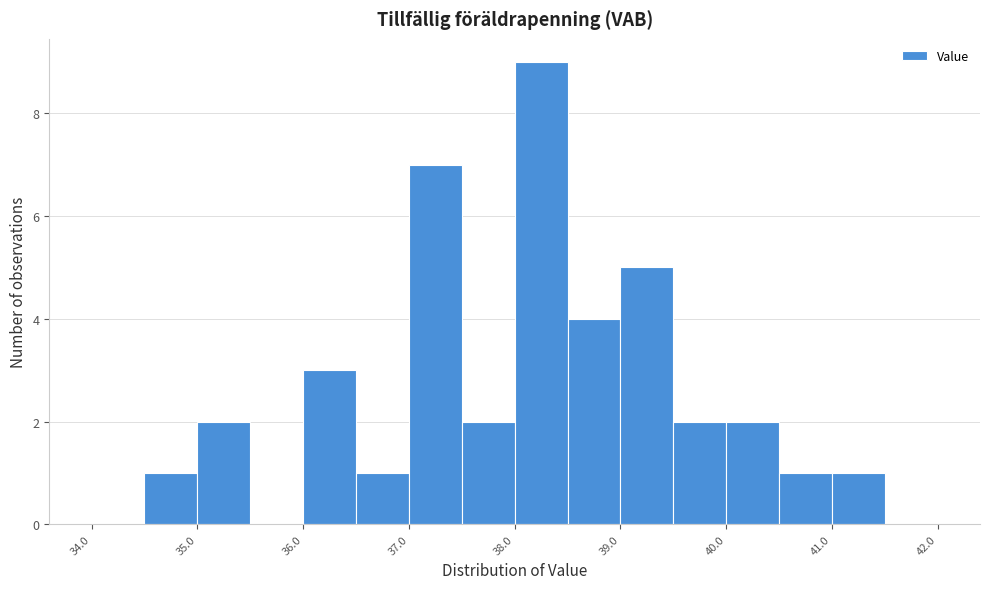

Over which range of the x-axis is the bar tallest?

38.0 to 38.5